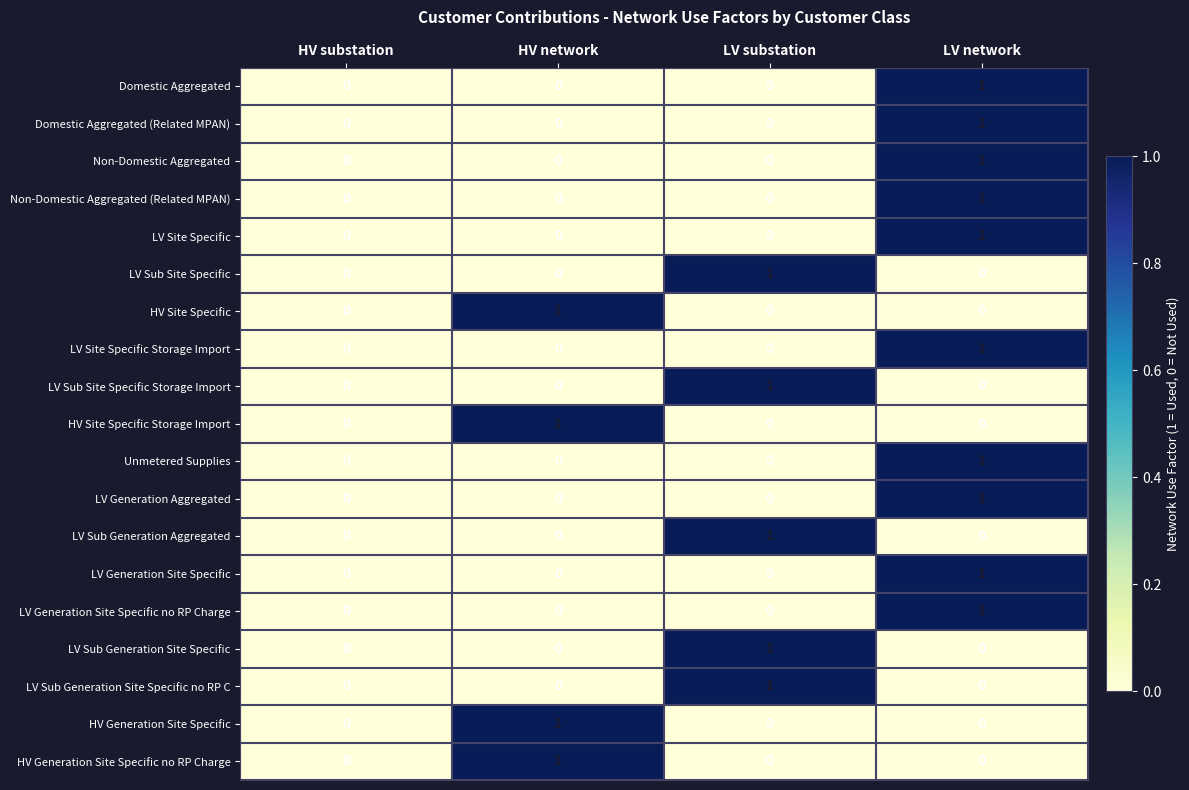

What is the total value across all series at LV network?

10